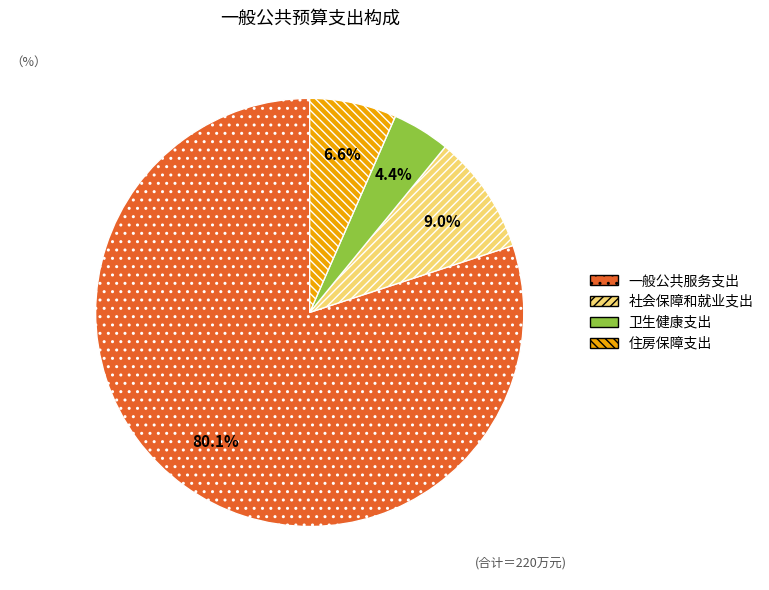

How many slices are in this pie chart?

4